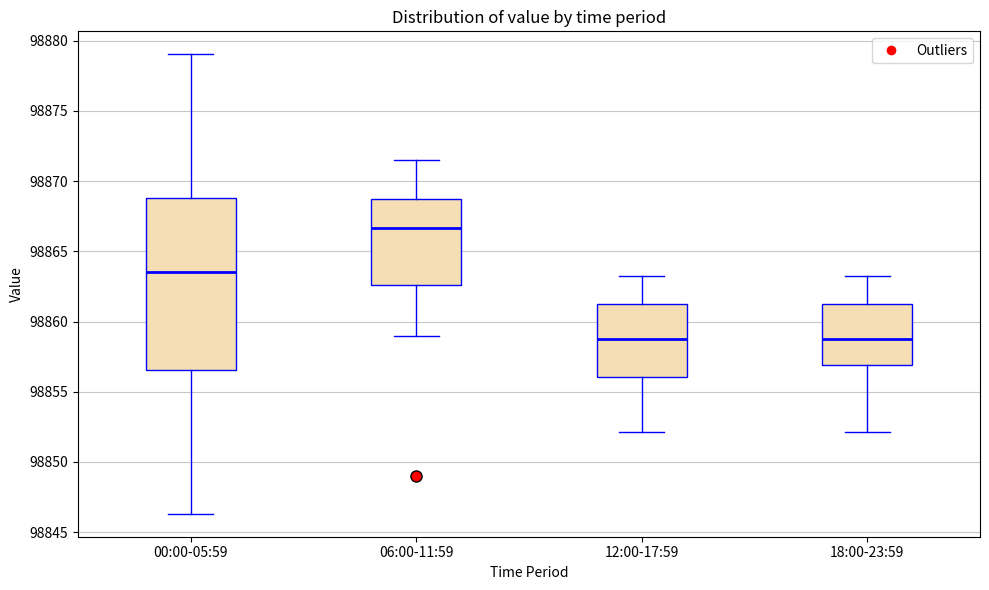

Which box has the highest median line?

06:00-11:59